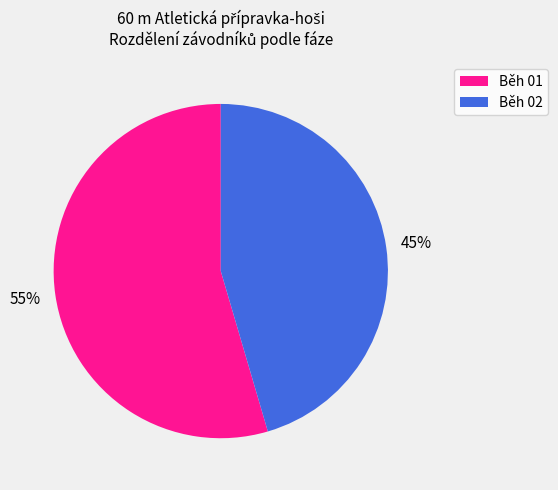

Is it true that Běh 02 is 36% of the pie?

False